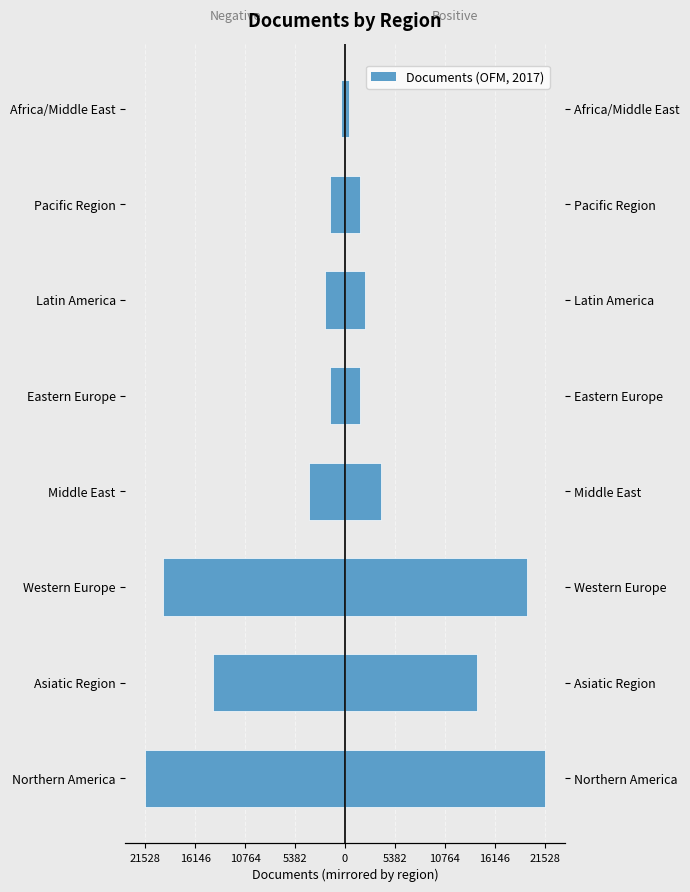

How many data points in Documents are less than 3873?

4